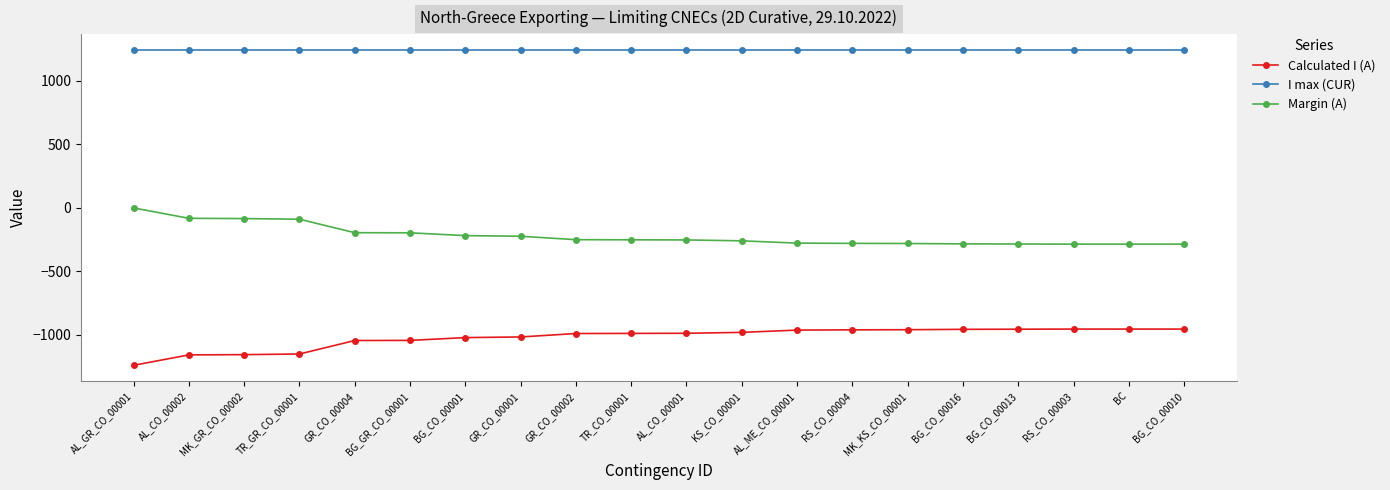

What is the average value of the I max (CUR) series?

1240